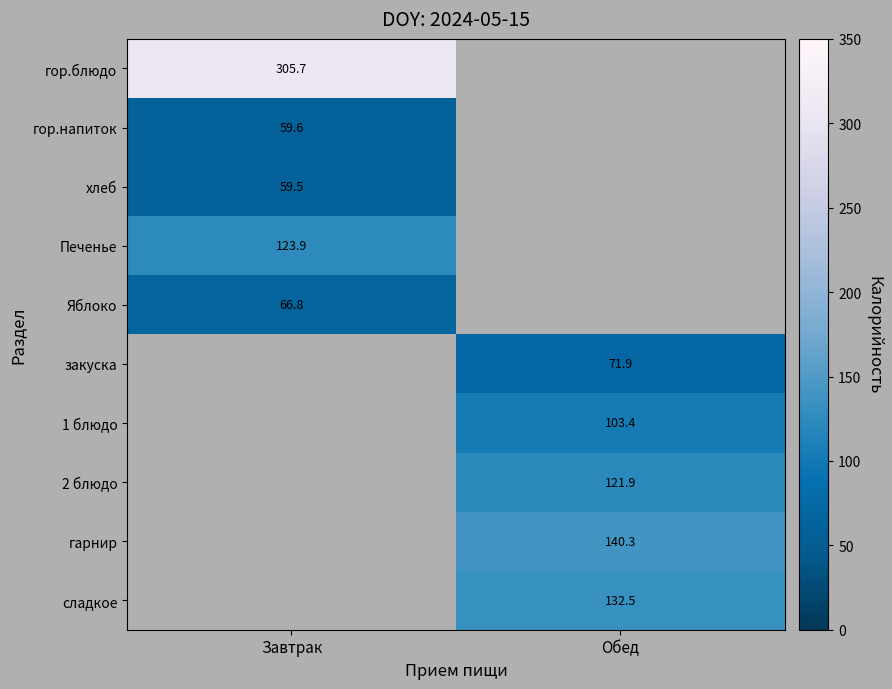

Is the value of хлеб at Завтрак greater than the value of гор.напиток at Завтрак?

No